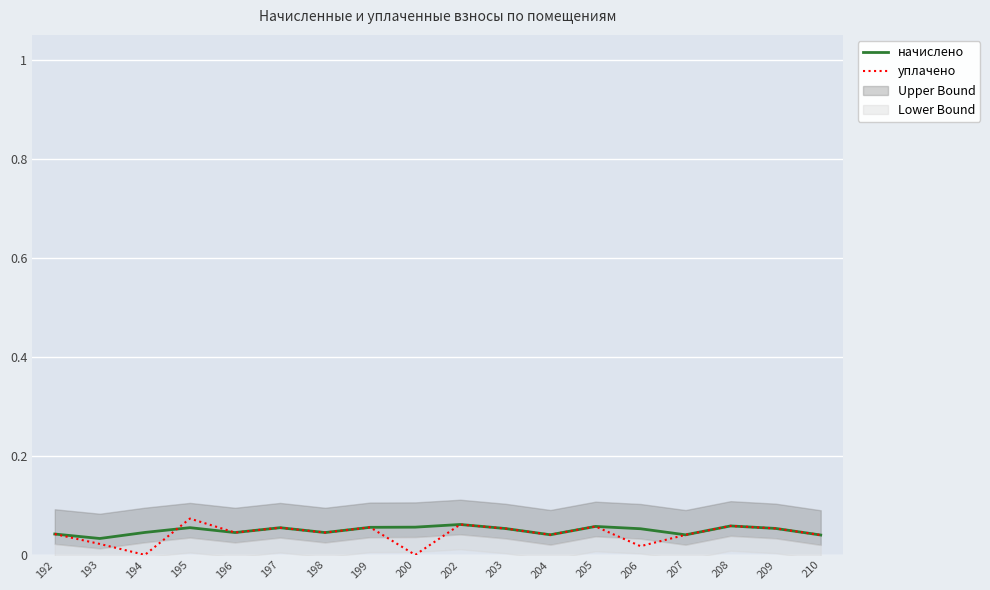

Where do начислено and уплачено first cross each other?

194 and 195